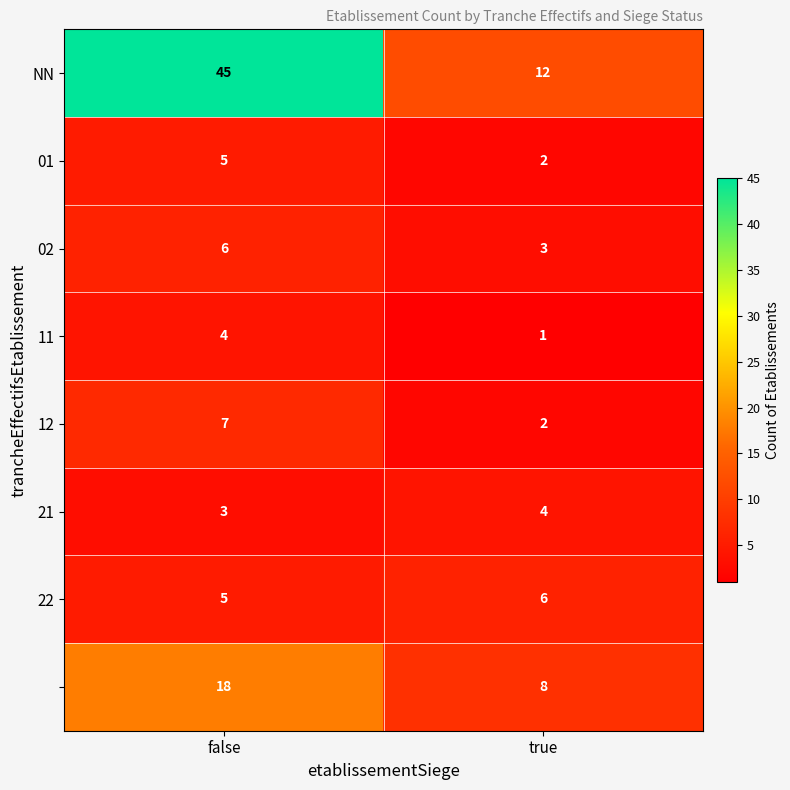

How many categories are shown in the chart?

2